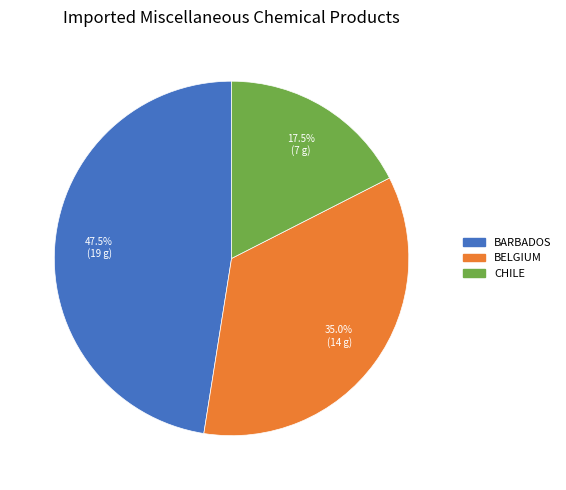

How many segments does this pie chart have?

3